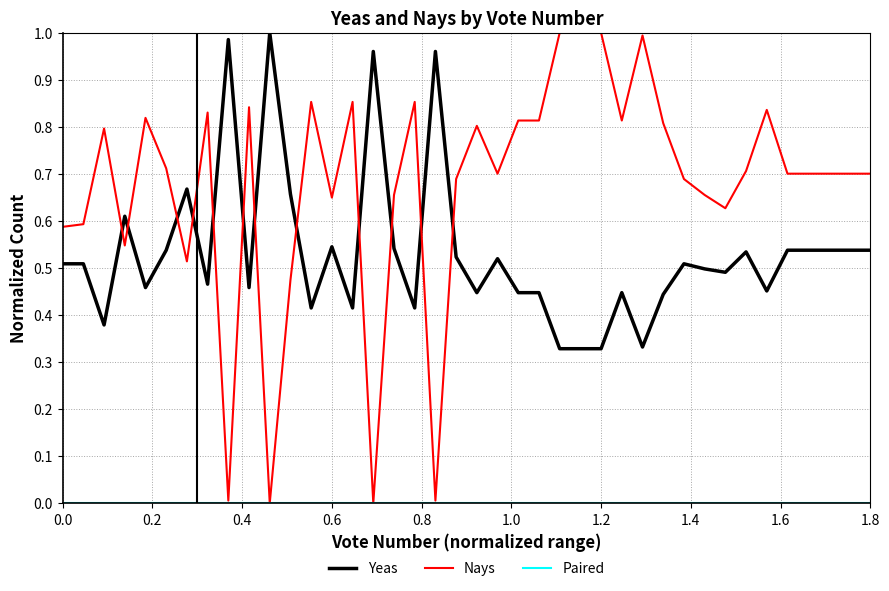

True or false: Yeas and Nays cross at least once.

True